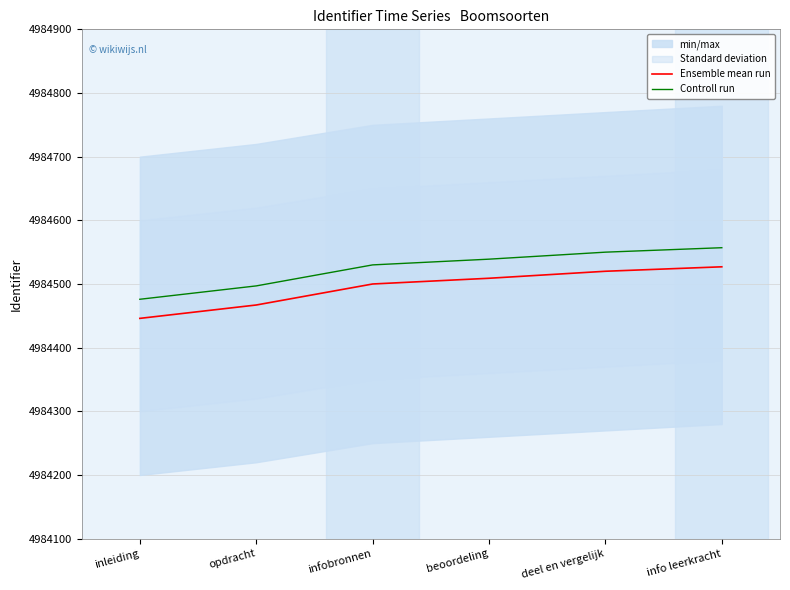

True or false: Ensemble mean run and Controll run intersect in this chart.

False